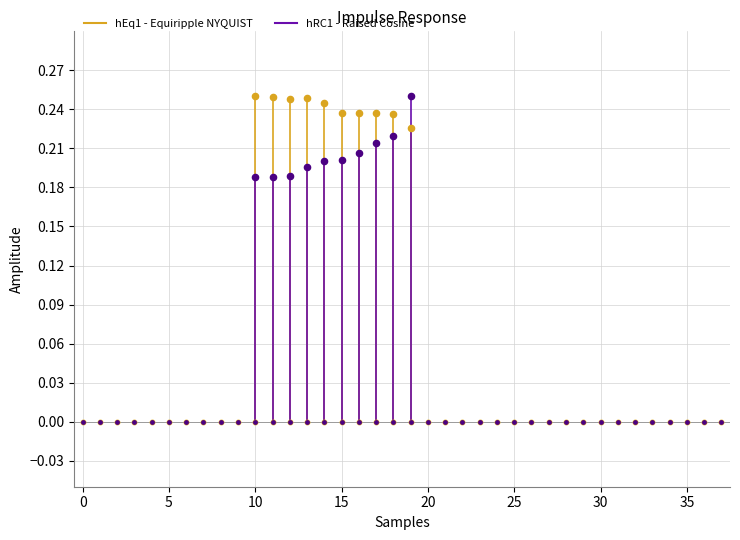

Which series reaches the maximum Y coordinate?

hEq1 - Equiripple NYQUIST